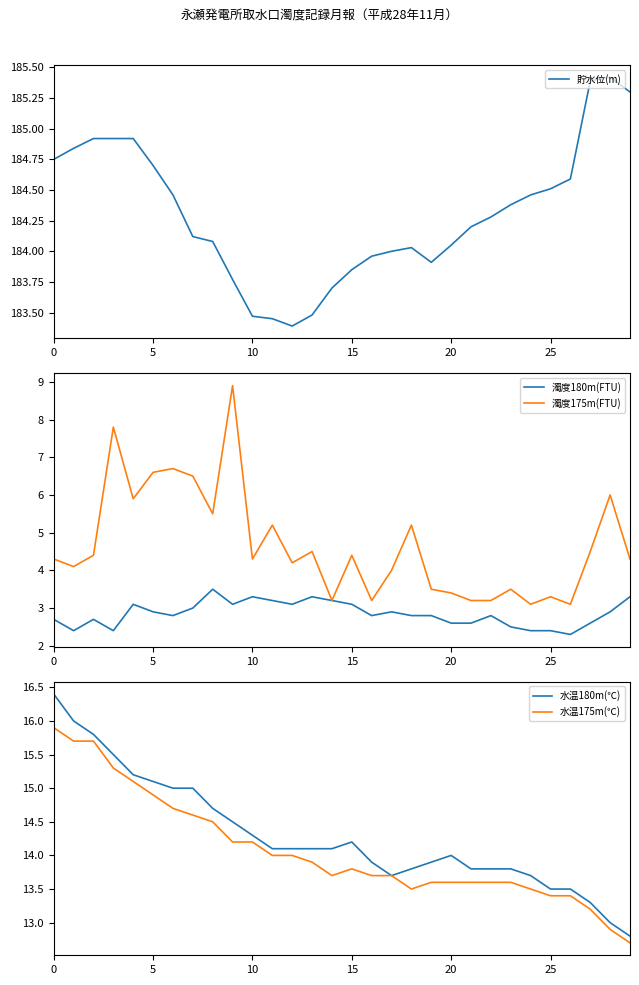

List the series in order of their peak value, lowest first.

濁度180m(FTU), 濁度175m(FTU), 水温175m(℃), 水温180m(℃), 貯水位(m)